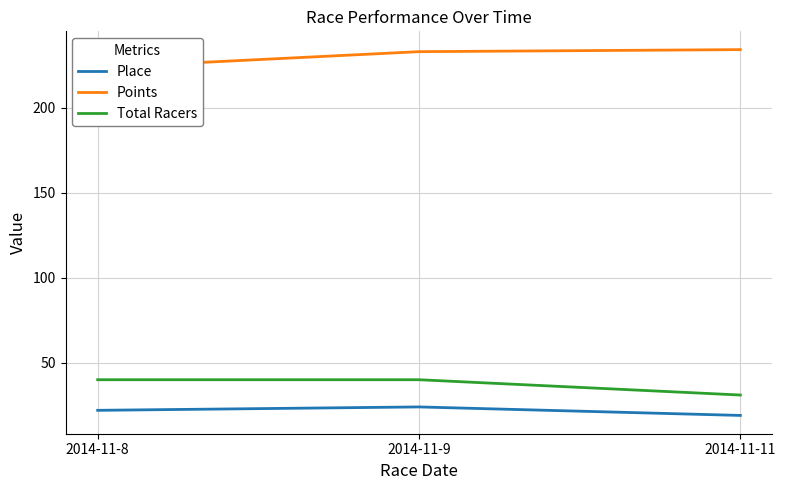

Reading left to right, extract all data points from this chart.

Place: 2014-11-8=22.0	2014-11-9=24.0	2014-11-11=19.0
Points: 2014-11-8=223.6	2014-11-9=233.0	2014-11-11=234.2
Total Racers: 2014-11-8=40.0	2014-11-9=40.0	2014-11-11=31.0